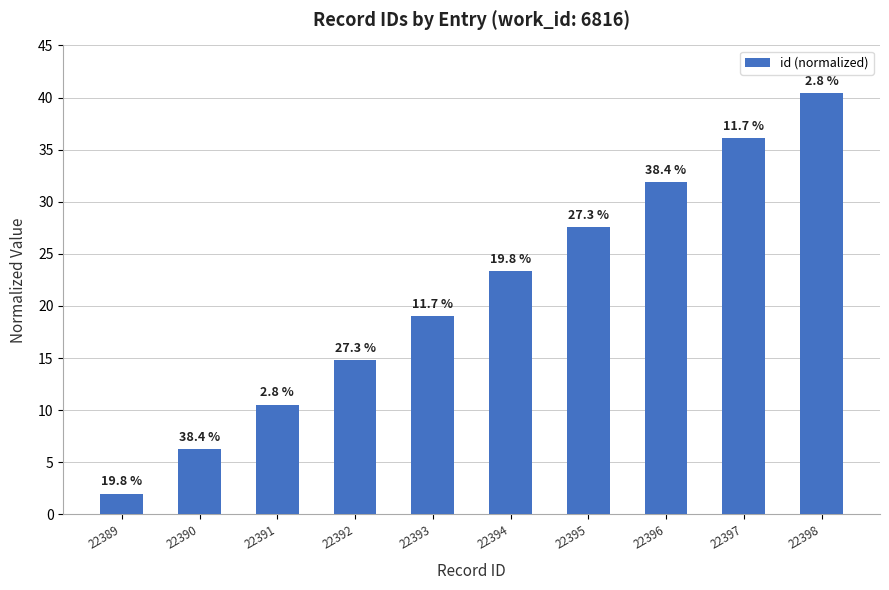

Approximately how many times larger is the value at 22393 compared to 22392?

1.3